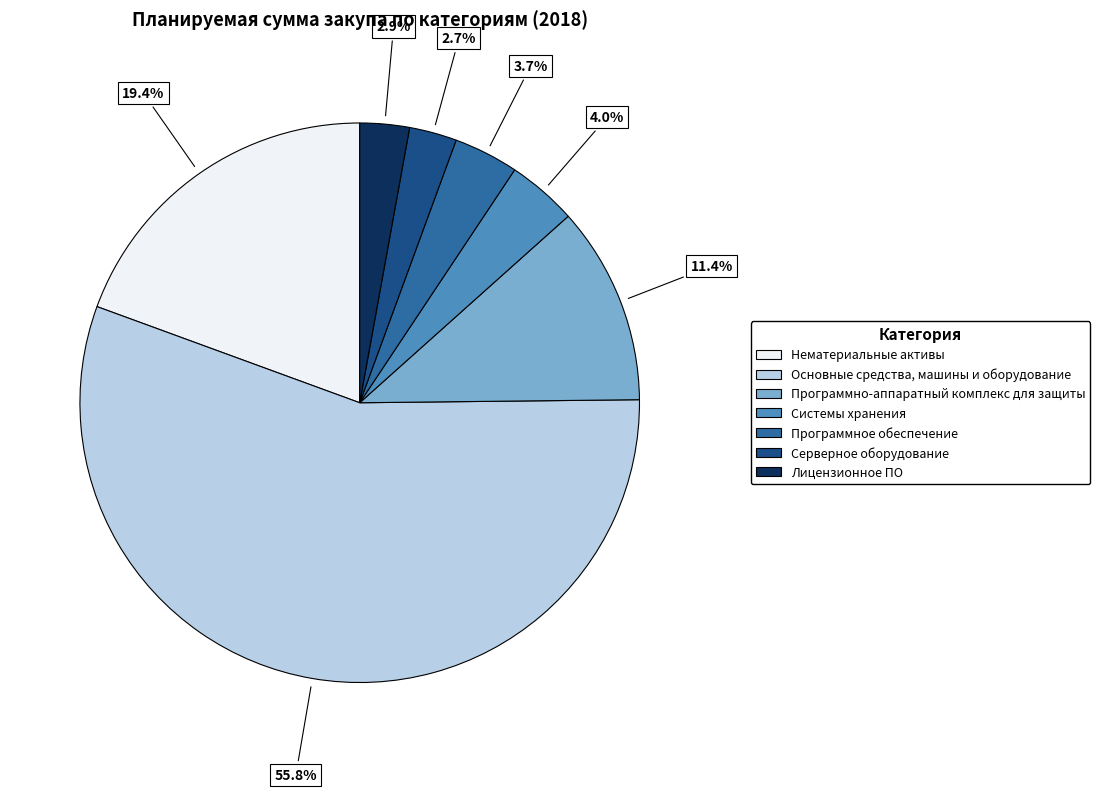

How many segments does this pie chart have?

7